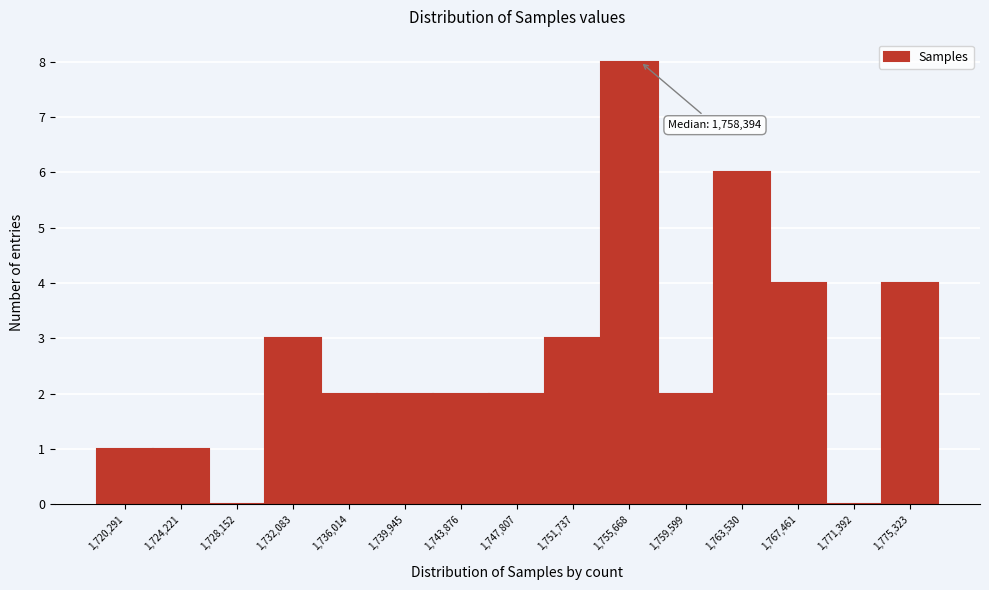

Reading left to right, what are all the values shown in this chart?

1,720,291=1	1,724,221=1	1,728,152=0	1,732,083=3	1,736,014=2	1,739,945=2	1,743,876=2	1,747,807=2	1,751,737=3	1,755,668=8	1,759,599=2	1,763,530=6	1,767,461=4	1,771,392=0	1,775,323=4